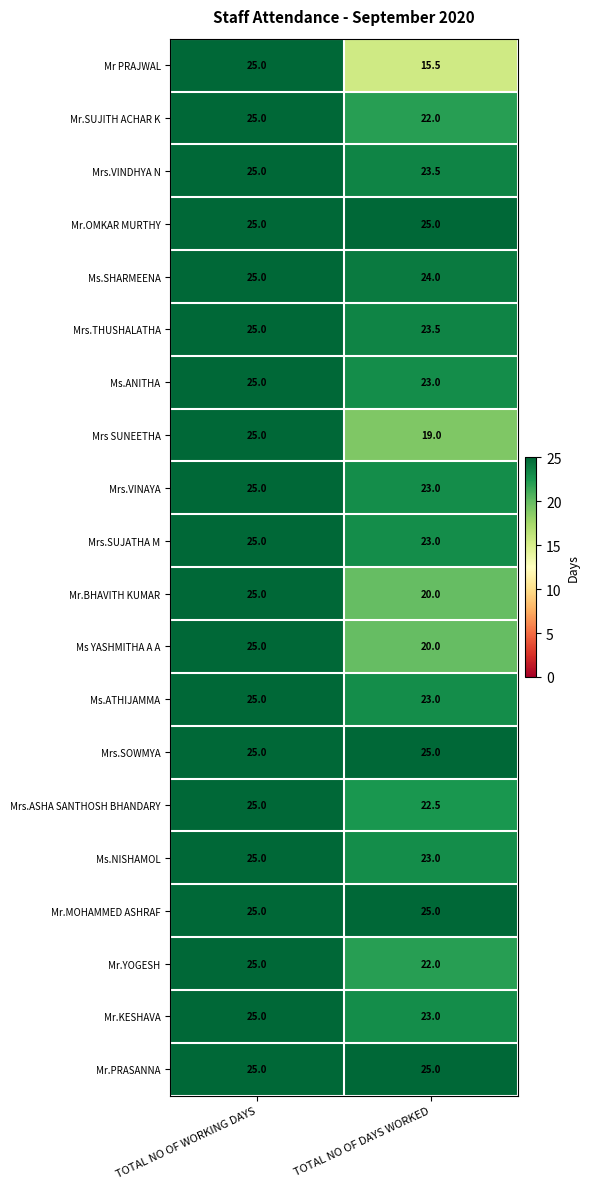

What is the spread (max minus min) of values at TOTAL NO OF DAYS WORKED?

9.5